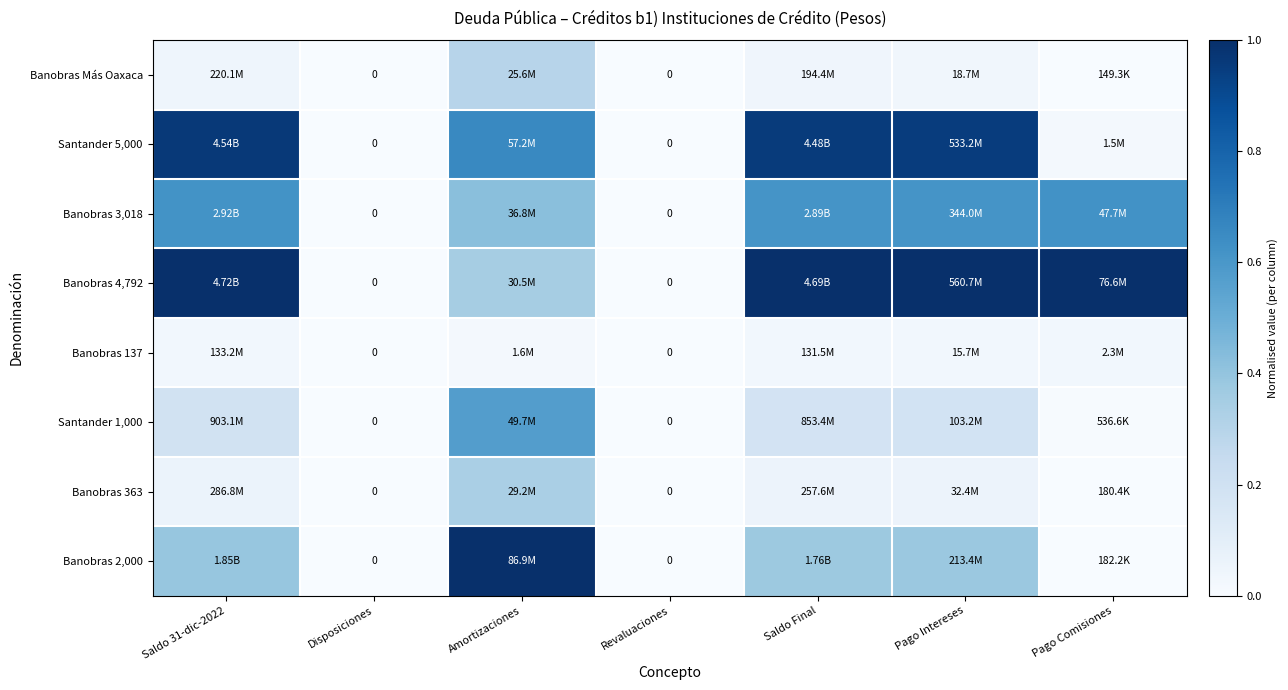

Which label corresponds to the largest value in the chart?

Saldo 31-dic-2022